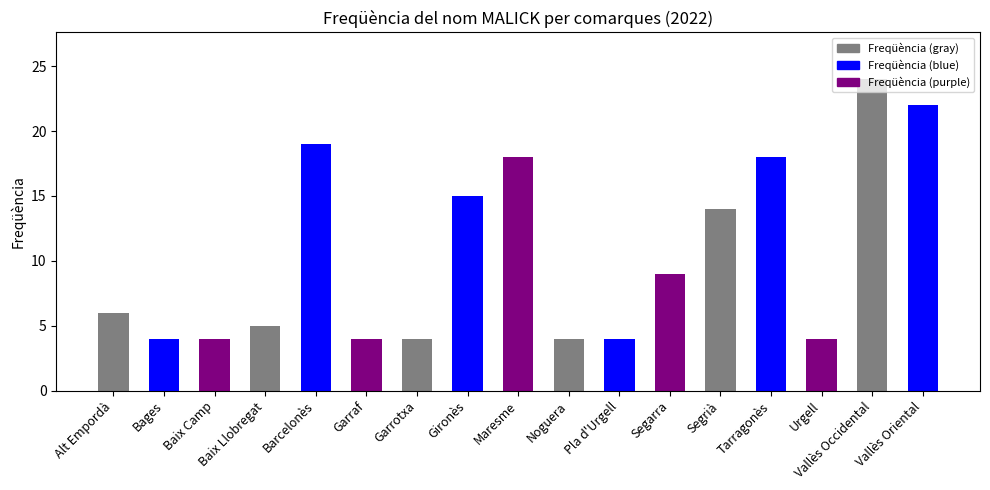

Reading right to left, what are all the values shown in this chart?

Vallès Oriental=22	Vallès Occidental=24	Urgell=4	Tarragonès=18	Segrià=14	Segarra=9	Pla d'Urgell=4	Noguera=4	Maresme=18	Gironès=15	Garrotxa=4	Garraf=4	Barcelonès=19	Baix Llobregat=5	Baix Camp=4	Bages=4	Alt Empordà=6